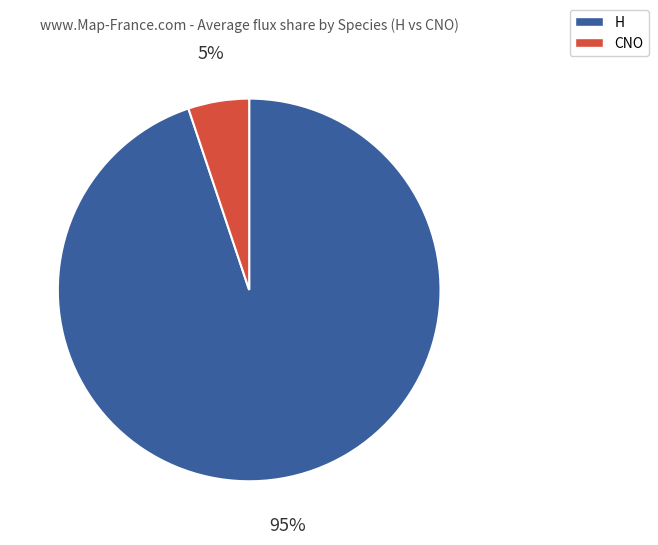

To the nearest percent, what percentage of the pie is H?

95%